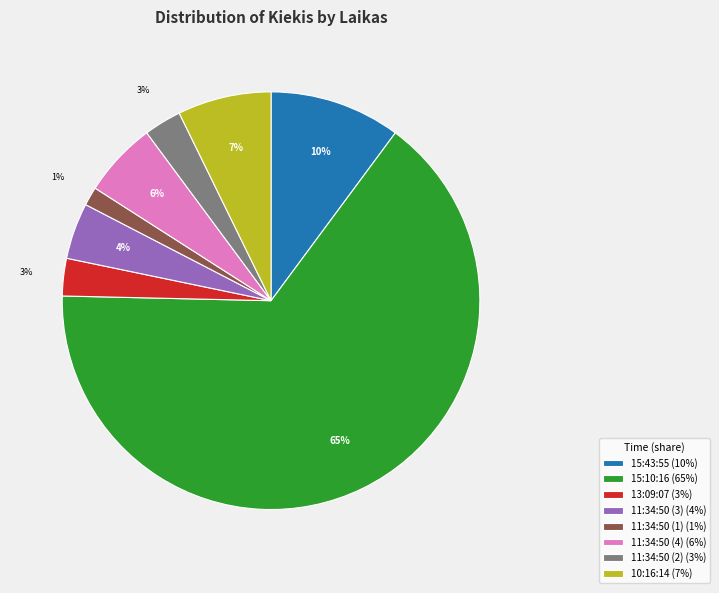

To the nearest percent, what is the combined percentage of 10:16:14 (7%) and 13:09:07 (3%)?

10%